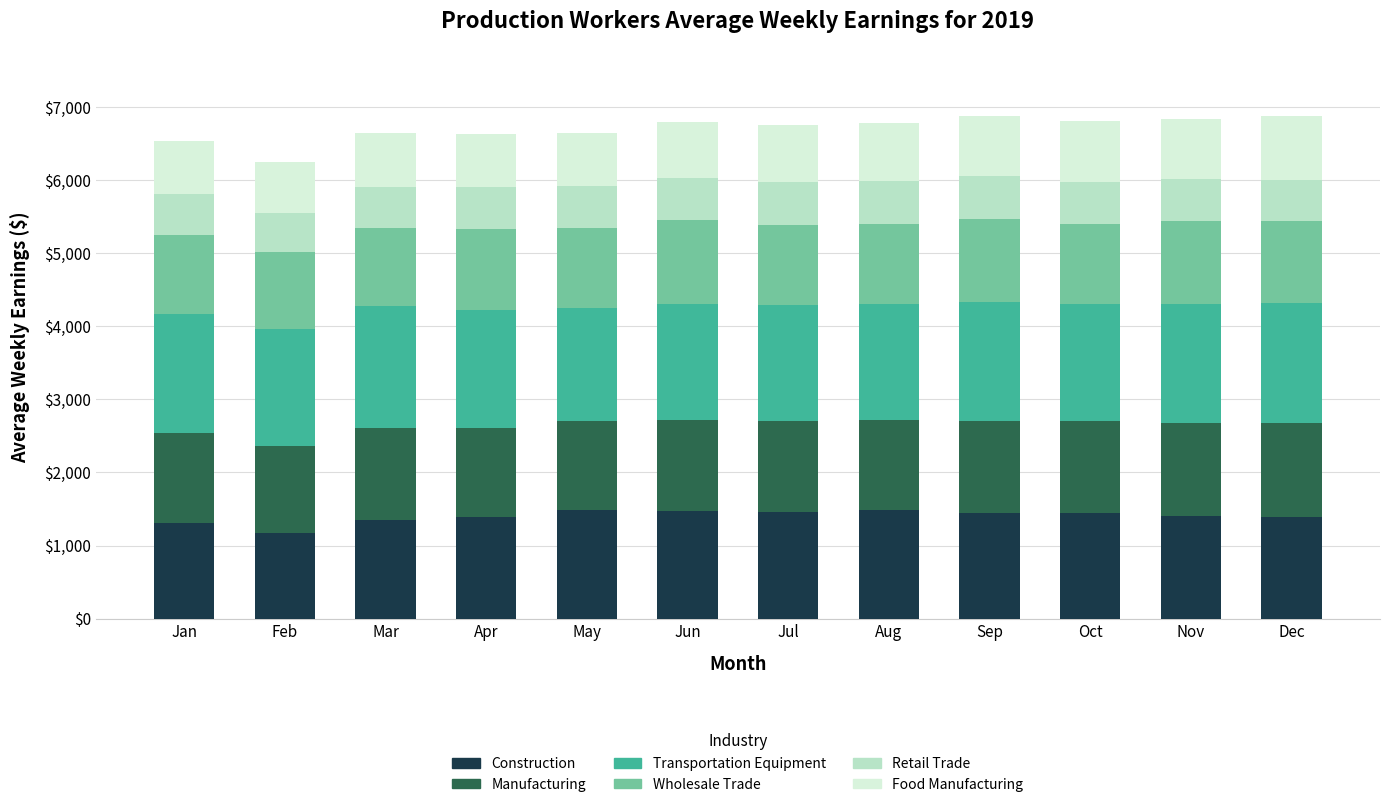

What is the total value across all series at Dec?

6869.0